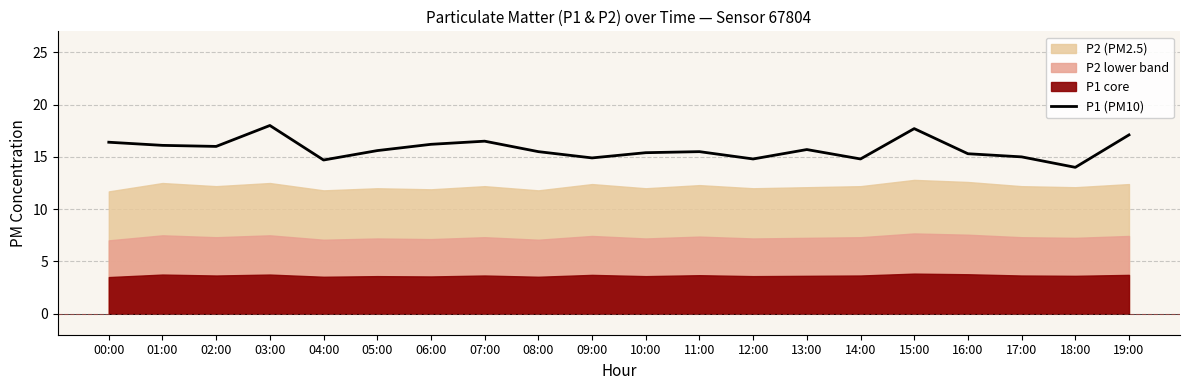

What position from the left is 02:00?

3